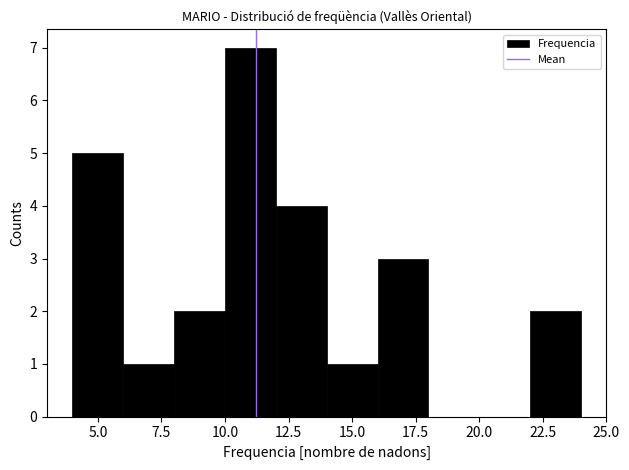

Which range on the x-axis has the tallest bar?

10 to 12